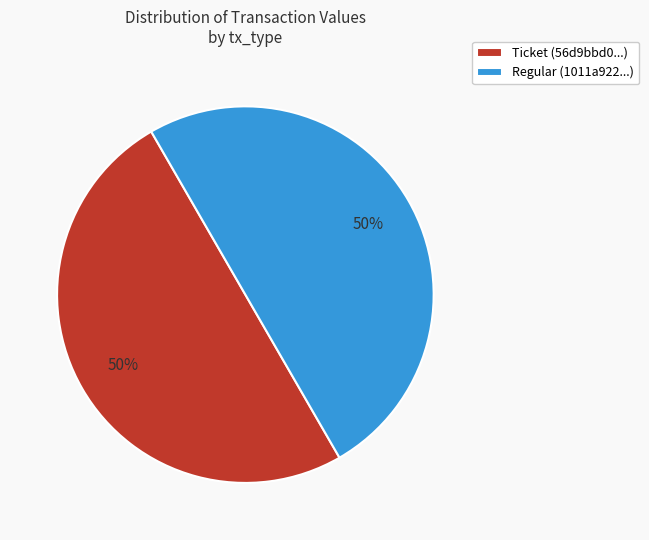

Count the number of slices in the pie.

2